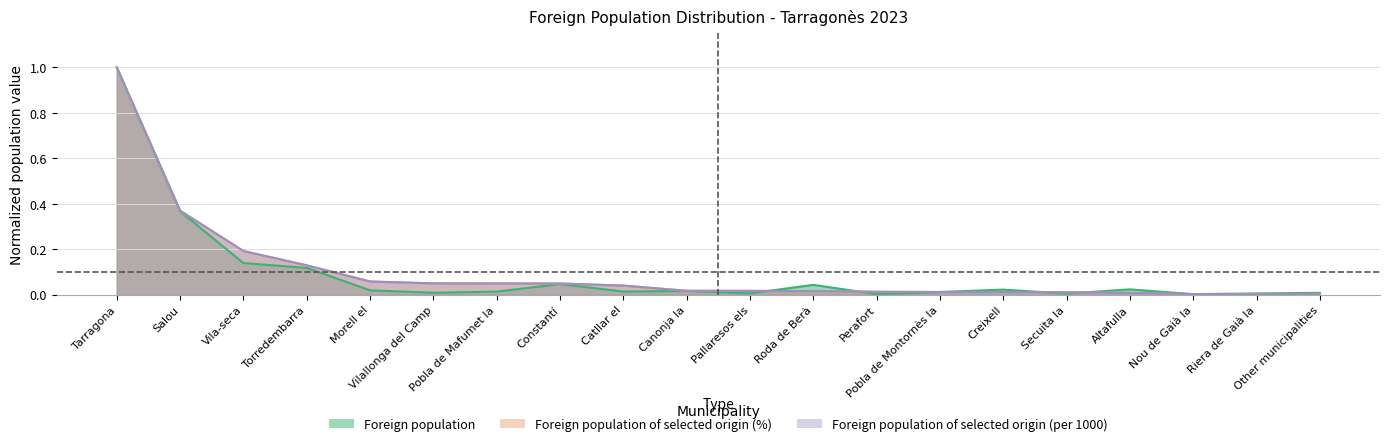

How many intersections are there between Foreign population of selected origin (%) and Foreign population?

7